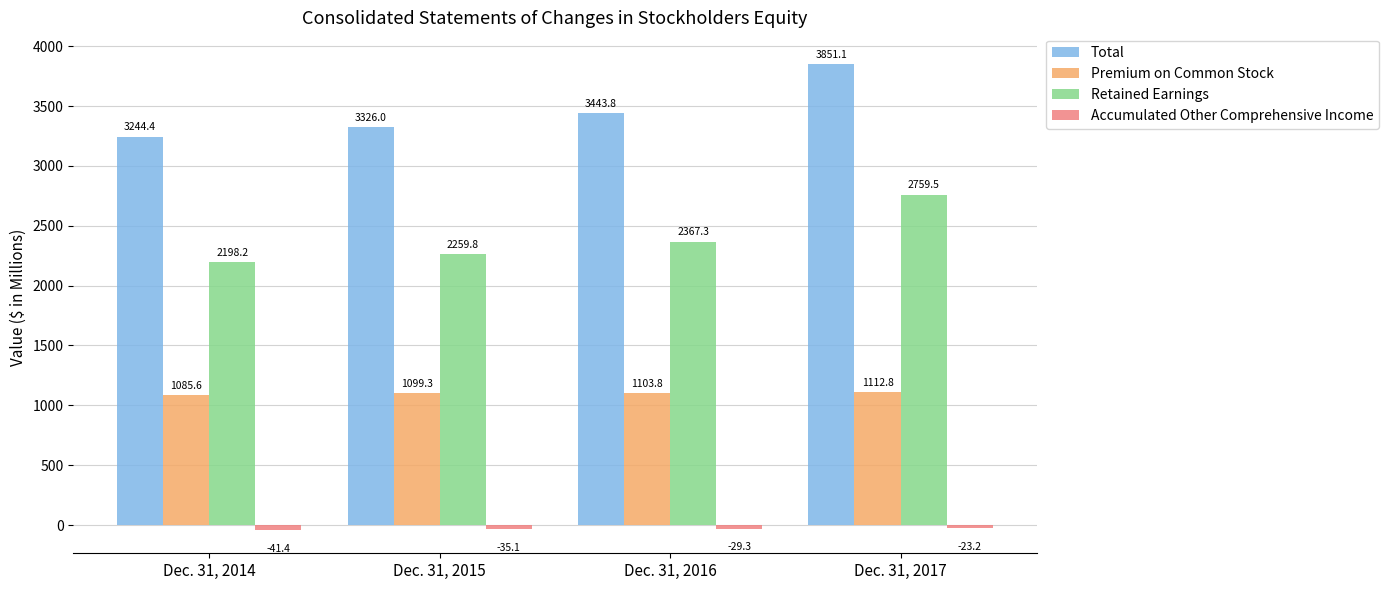

Count the number of categories in the chart.

4